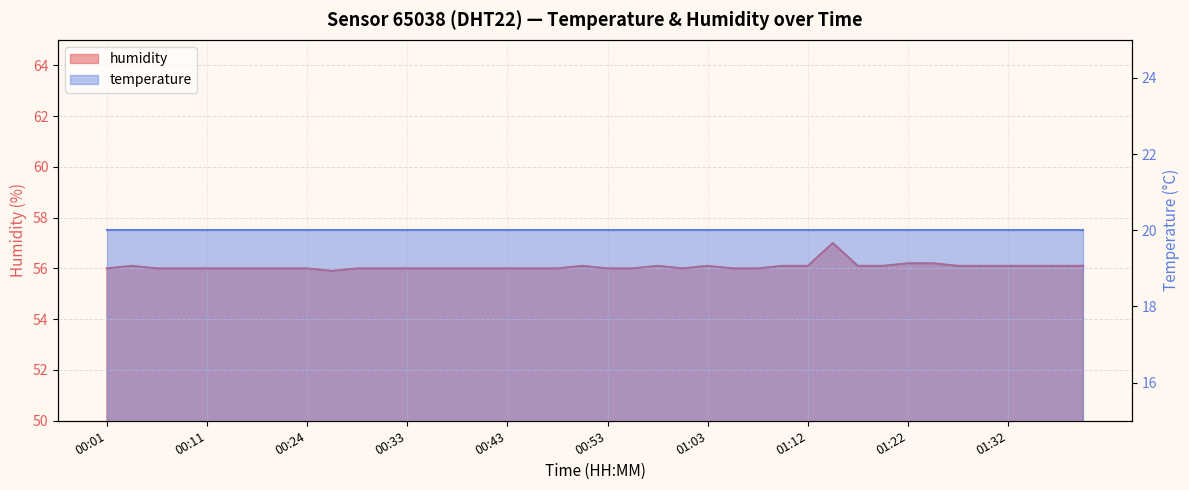

Rank the categories by value from highest to lowest.

01:15, 01:22, 01:25, 00:04, 00:50, 00:58, 01:03, 01:10, 01:12, 01:17, 01:20, 01:27, 01:29, 01:32, 01:34, 01:37, 01:39, 00:01, 00:06, 00:09, 00:11, 00:13, 00:19, 00:21, 00:24, 00:28, 00:31, 00:33, 00:36, 00:38, 00:41, 00:43, 00:45, 00:48, 00:53, 00:55, 01:00, 01:05, 01:07, 00:26